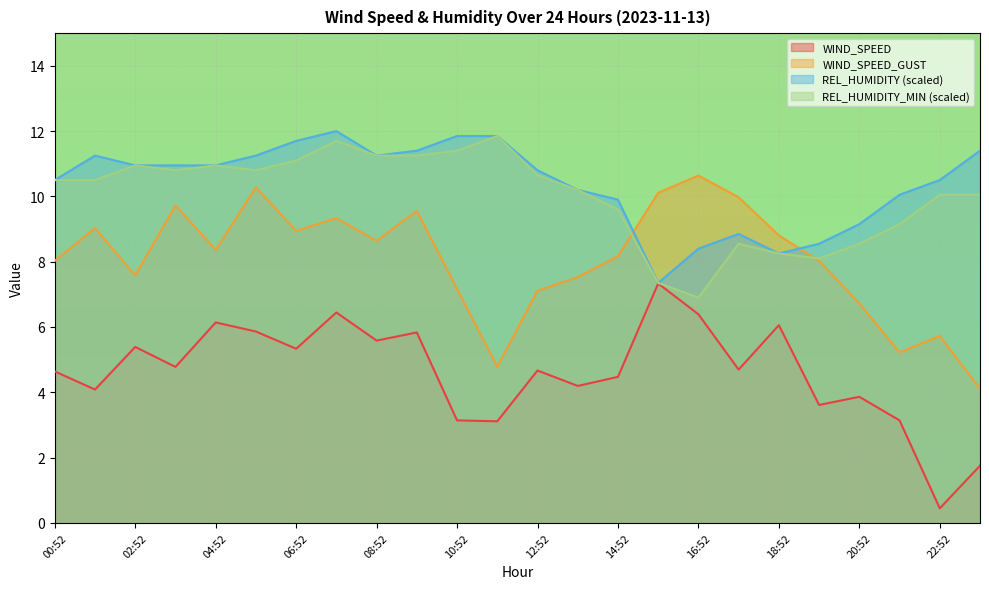

Reading left to right, transcribe all the data shown in this chart.

WIND_SPEED: 00:52=4.6	01:52=4.1	02:52=5.4	03:52=4.8	04:52=6.1	05:52=5.9	06:52=5.3	07:52=6.4	08:52=5.6	09:52=5.8	10:52=3.1	11:52=3.1	12:52=4.7	13:52=4.2	14:52=4.5	15:52=7.3	16:52=6.4	17:52=4.7	18:52=6.1	19:52=3.6	20:52=3.9	21:52=3.1	22:52=0.4	23:52=1.8
WIND_SPEED_GUST: 00:52=8.0	01:52=9.0	02:52=7.6	03:52=9.7	04:52=8.4	05:52=10.3	06:52=8.9	07:52=9.3	08:52=8.6	09:52=9.6	10:52=7.2	11:52=4.8	12:52=7.1	13:52=7.5	14:52=8.2	15:52=10.1	16:52=10.6	17:52=10.0	18:52=8.8	19:52=8.0	20:52=6.7	21:52=5.2	22:52=5.7	23:52=4.1
REL_HUMIDITY: 00:52=10.5	01:52=11.2	02:52=10.9	03:52=10.9	04:52=10.9	05:52=11.2	06:52=11.7	07:52=12.0	08:52=11.2	09:52=11.4	10:52=11.8	11:52=11.8	12:52=10.8	13:52=10.2	14:52=9.9	15:52=7.3	16:52=8.4	17:52=8.8	18:52=8.2	19:52=8.5	20:52=9.2	21:52=10.0	22:52=10.5	23:52=11.4
REL_HUMIDITY_MIN: 00:52=10.5	01:52=10.5	02:52=10.9	03:52=10.8	04:52=10.9	05:52=10.8	06:52=11.1	07:52=11.7	08:52=11.2	09:52=11.2	10:52=11.4	11:52=11.8	12:52=10.7	13:52=10.2	14:52=9.6	15:52=7.3	16:52=6.9	17:52=8.5	18:52=8.2	19:52=8.1	20:52=8.5	21:52=9.2	22:52=10.0	23:52=10.0